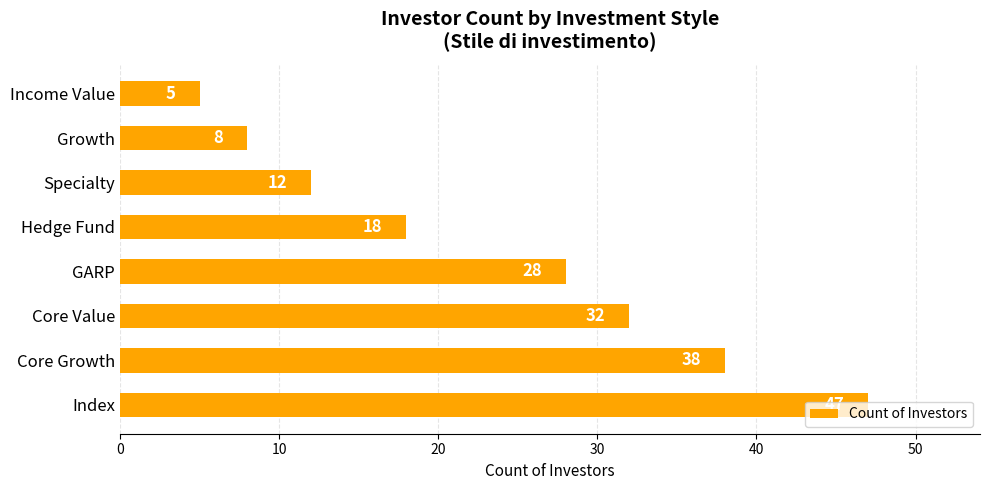

What is the greatest value displayed?

47